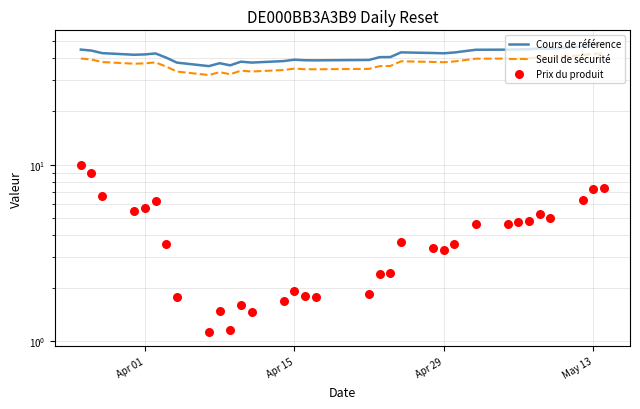

Which series reaches the maximum Y coordinate?

Cours de référence